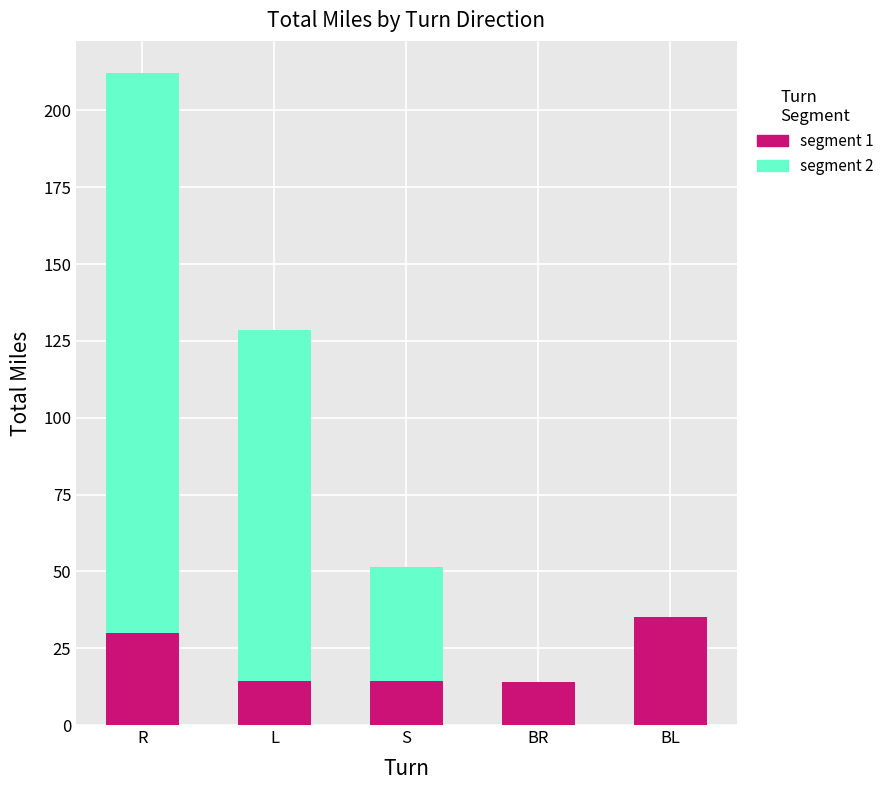

At which category is the sum across all series the highest?

R